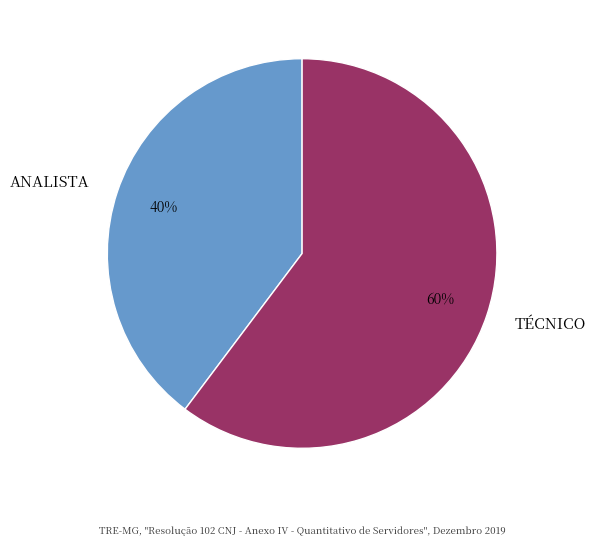

What is the smallest slice in the pie chart?

ANALISTA